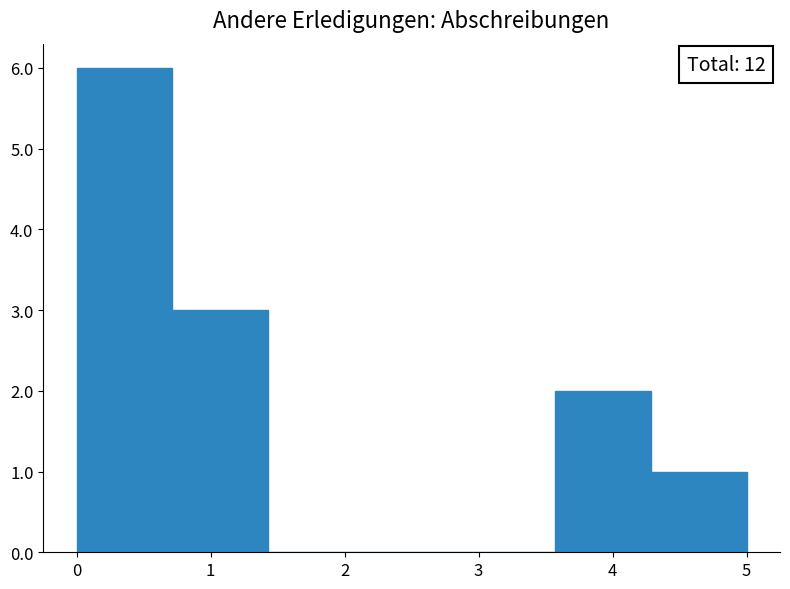

Over which range of the x-axis is the bar tallest?

0.0 to 0.7